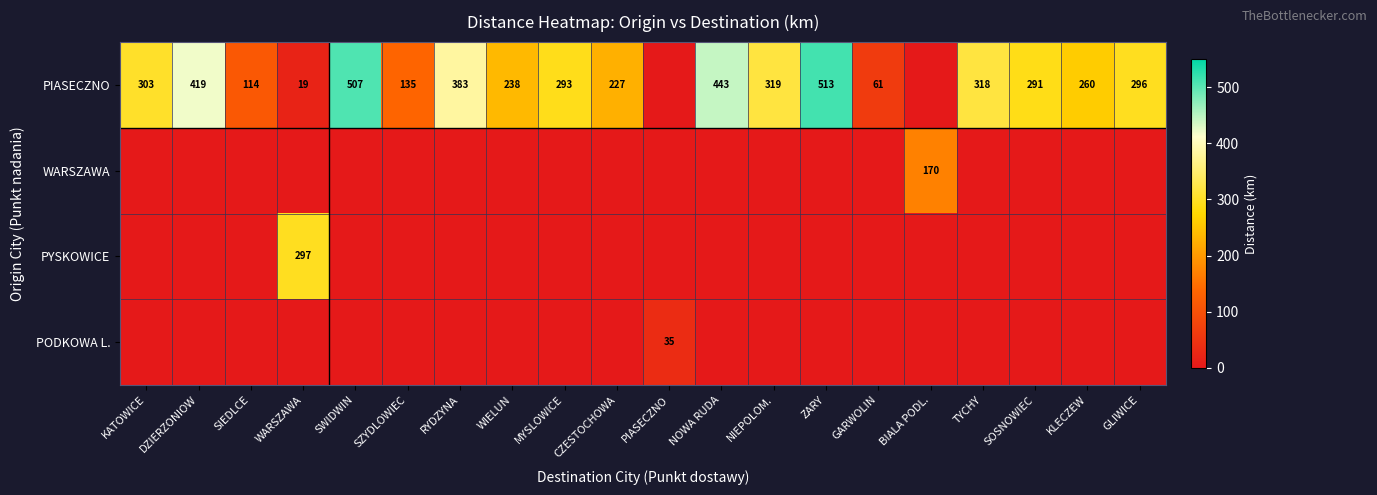

True or false: PIASECZNO has a value of 227 at CZESTOCHOWA.

True